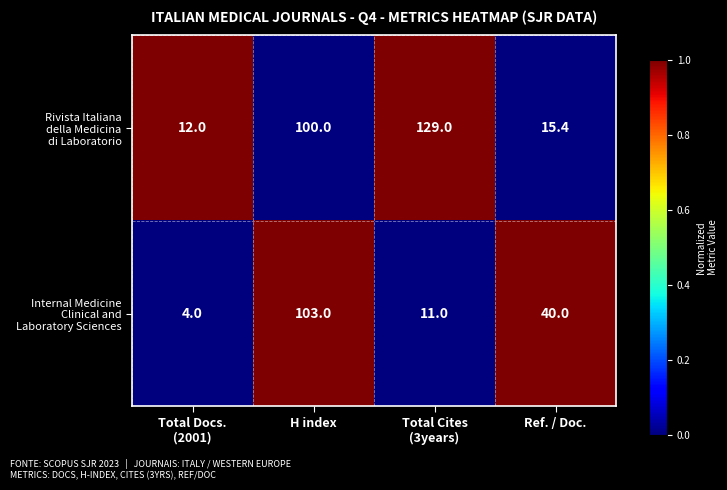

At which category is the sum across all series the highest?

H index